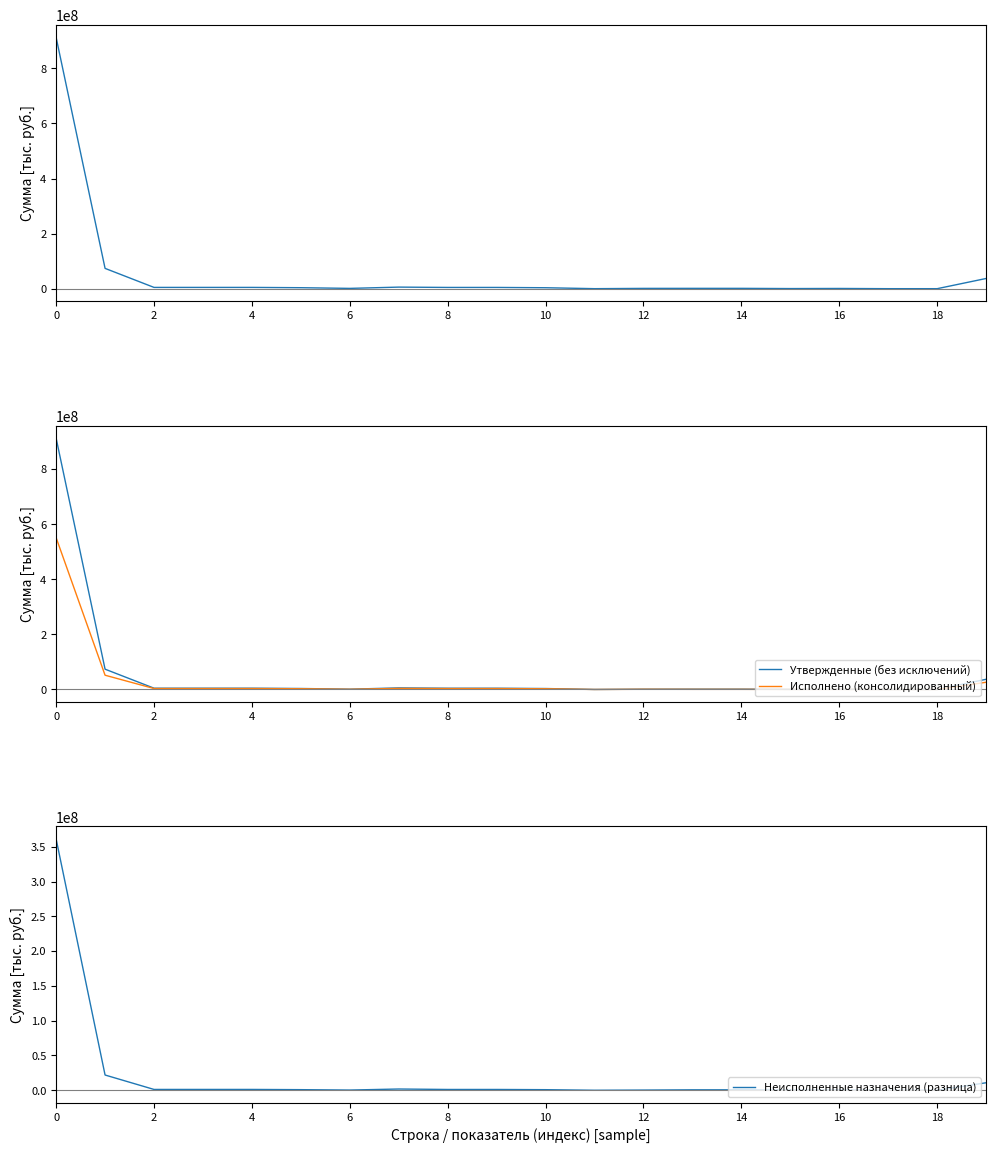

Which series has the widest spread of values?

Утвержденные (консолидированный)